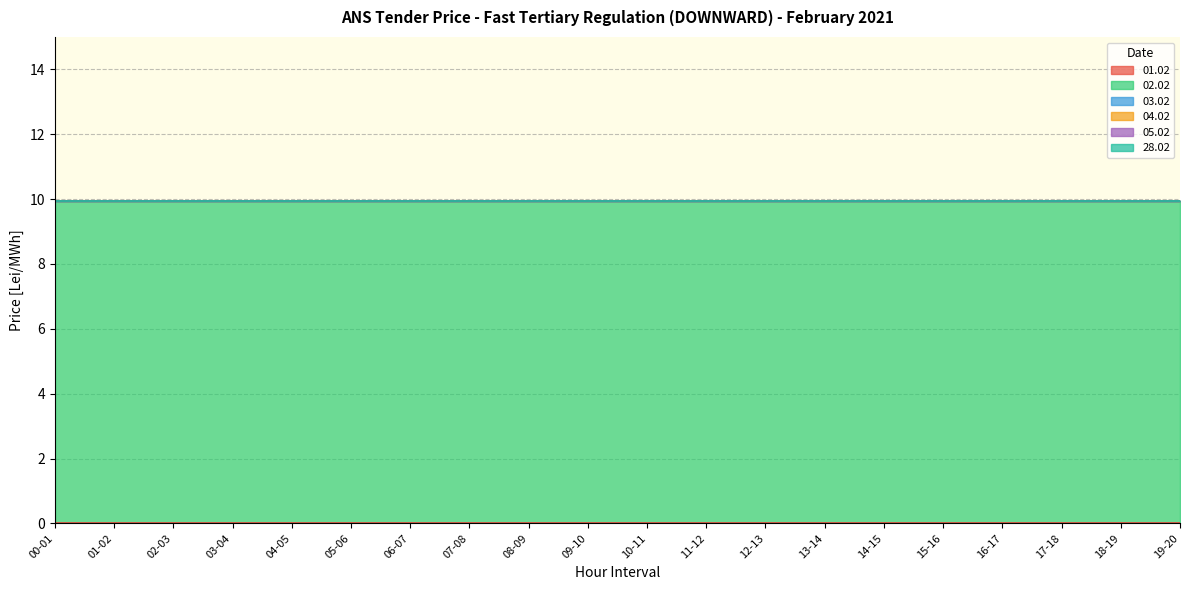

How many lines are shown in the chart?

6